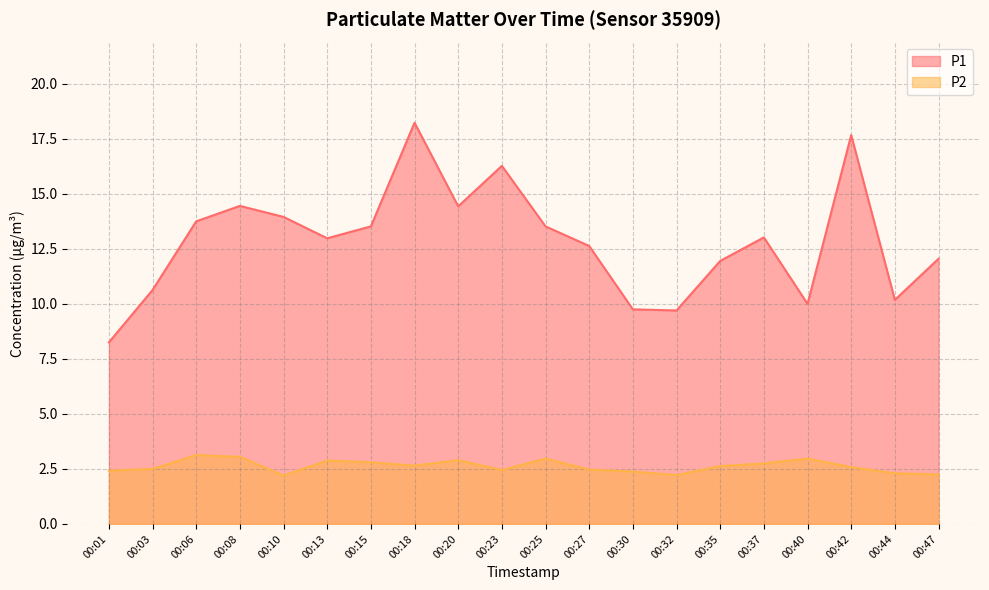

Rank the series by their average value, from highest to lowest.

P1, P2